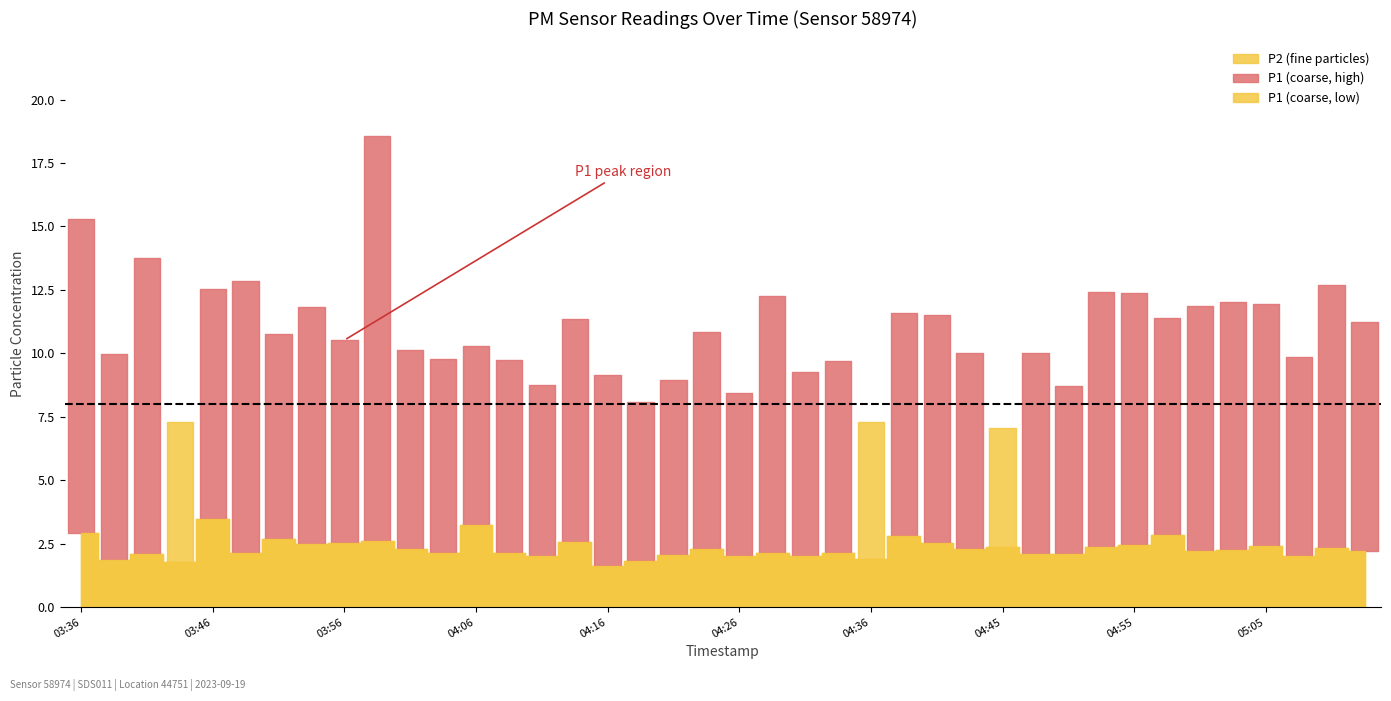

How many lines are shown in the chart?

2